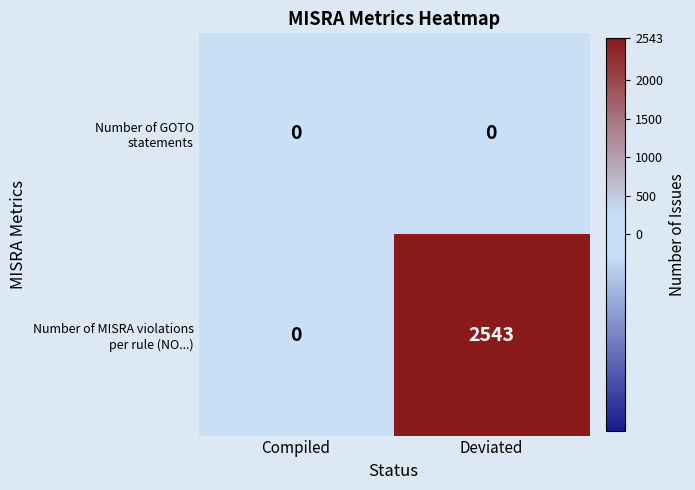

What is the total value across all series at Deviated?

2543